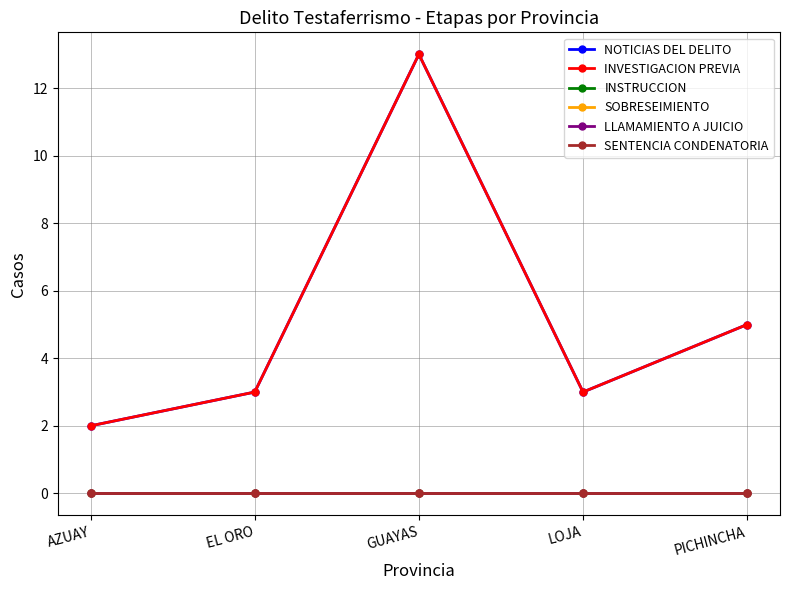

The value of INVESTIGACION PREVIA at LOJA is 3. True or false?

True